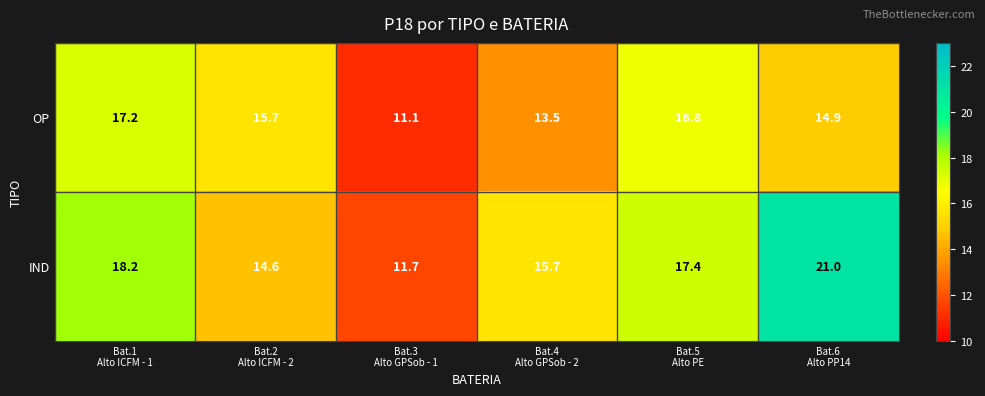

What is the highest value of the IND series?

21.0